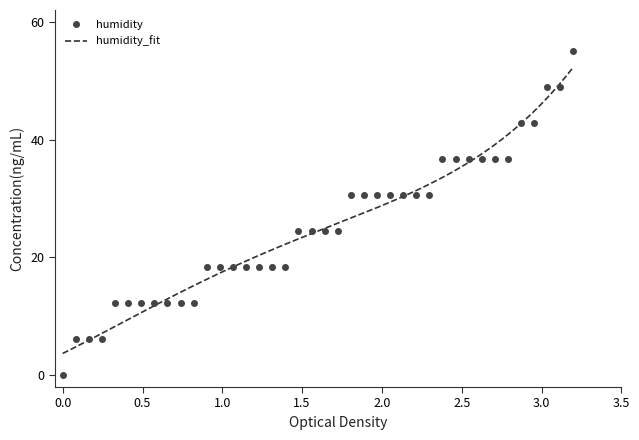

How many distinct data groups are displayed?

2